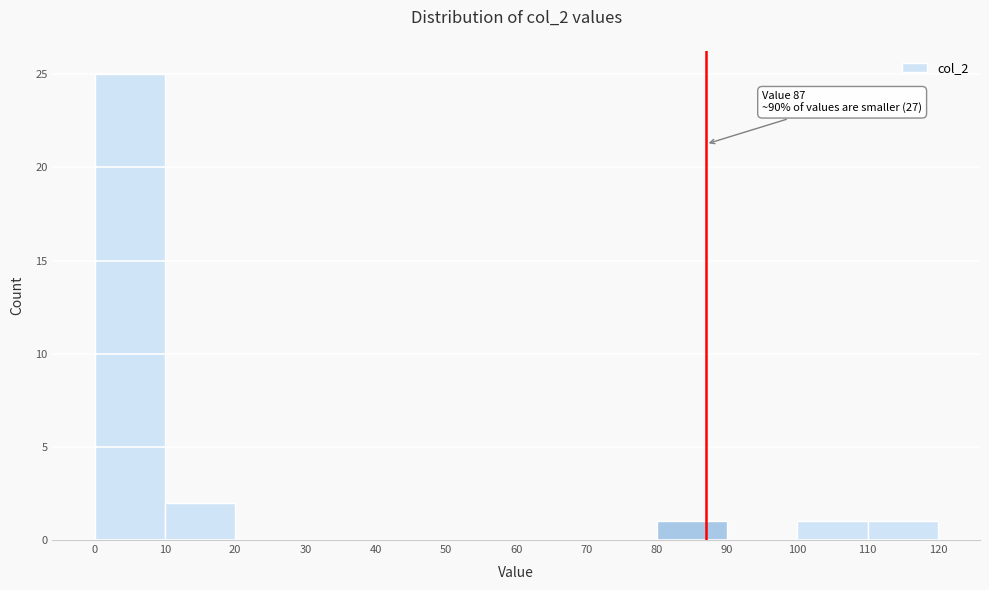

Which range on the x-axis has the tallest bar?

0 to 10